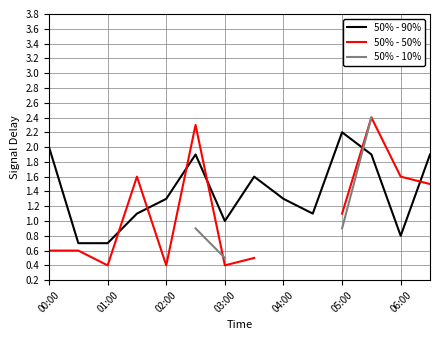

True or false: 50% - 90% and 50% - 10% intersect in this chart.

True